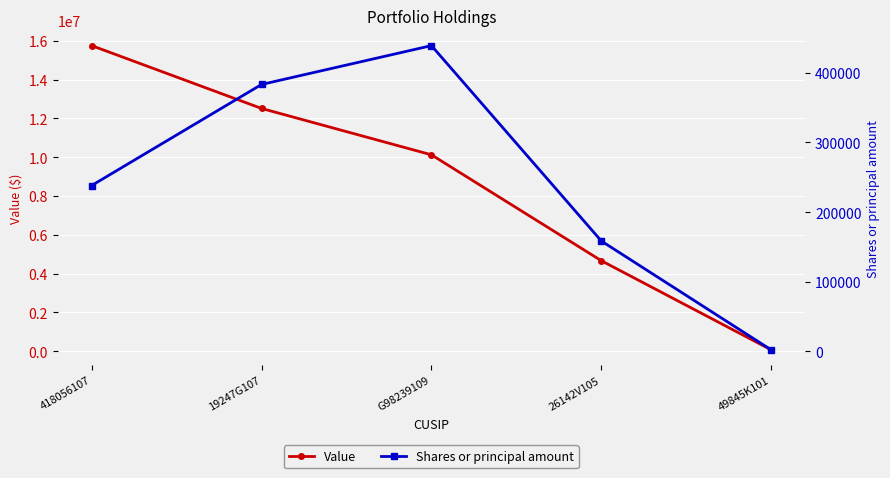

Count the Shares or principal amount values in the range 158440 to 383319.

3